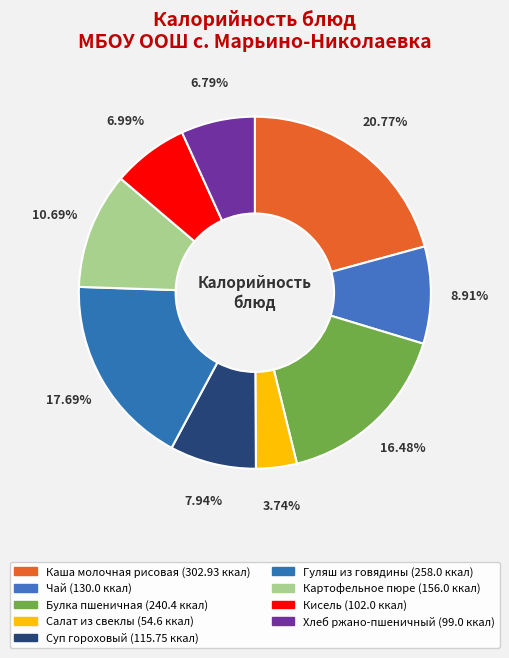

What portion of the pie excludes Суп гороховый?

92.1%